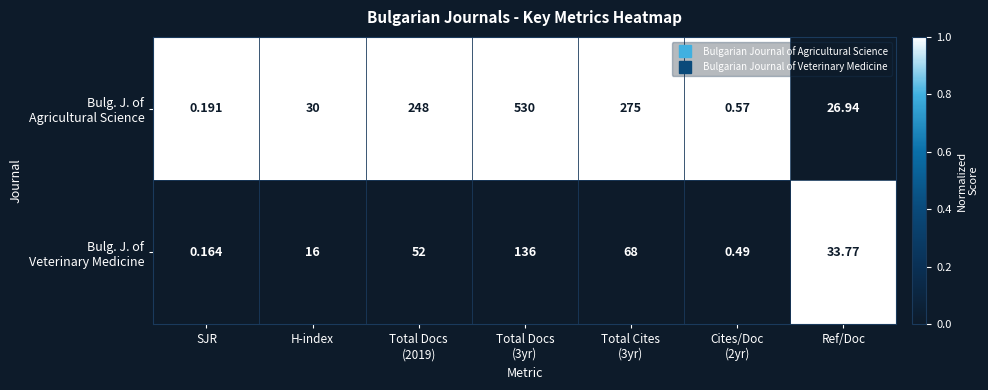

How many data points does each series have?

7